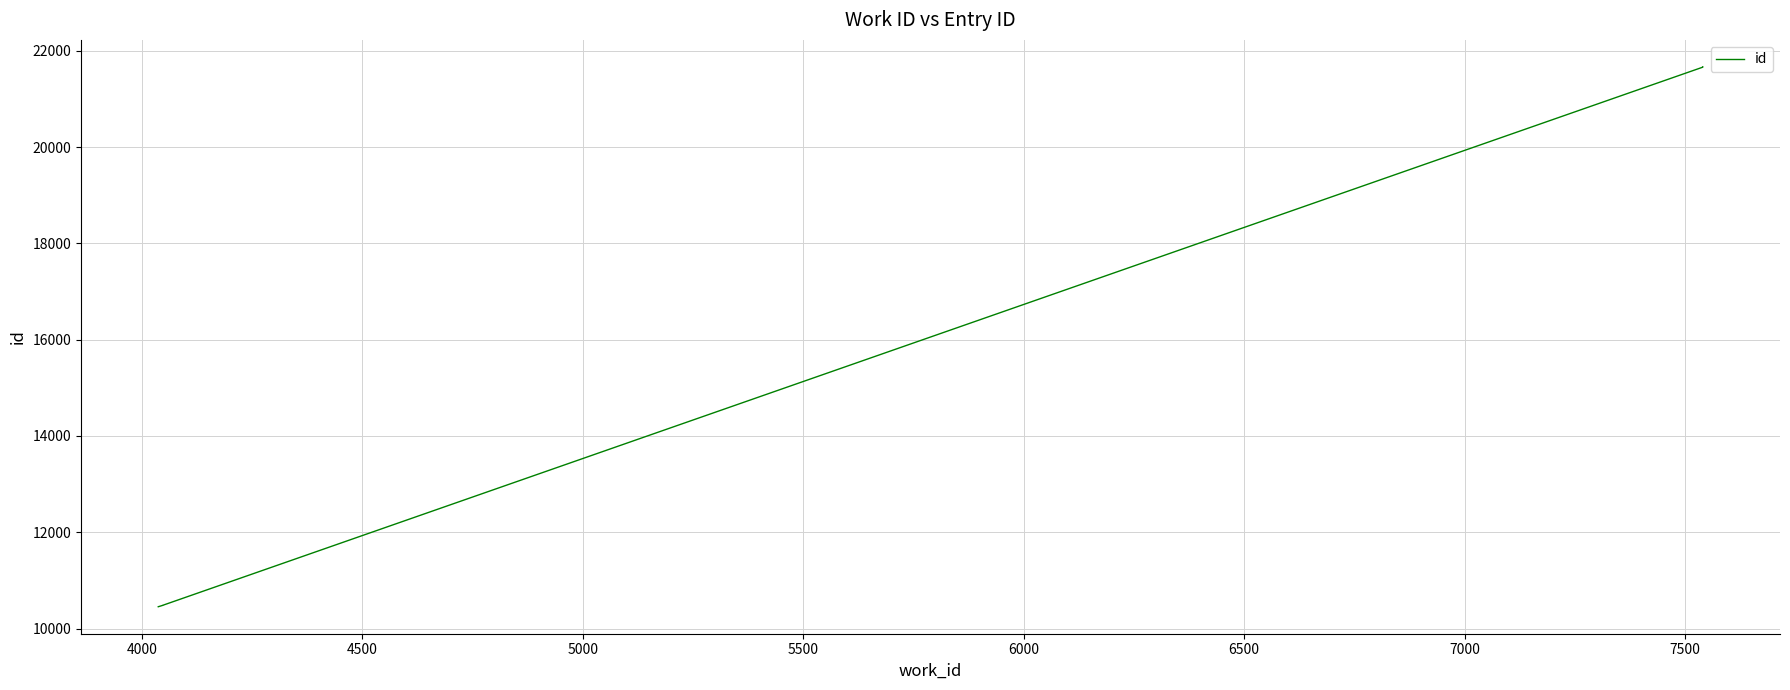

What is the value of the 10th point from the left?

21664